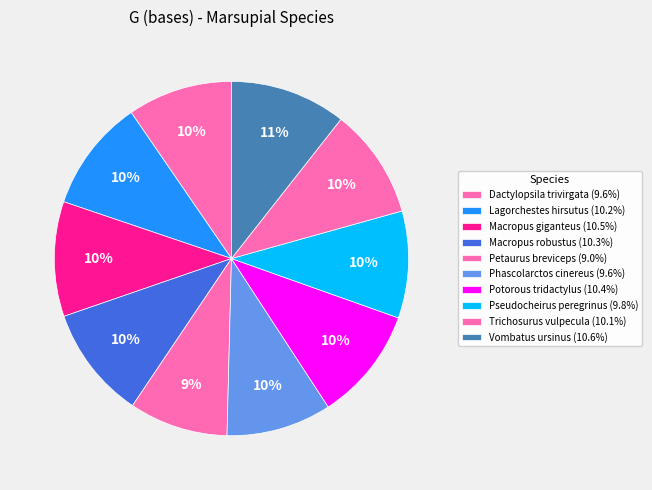

To the nearest percent, what portion does Lagorchestes hirsutus represent?

10%